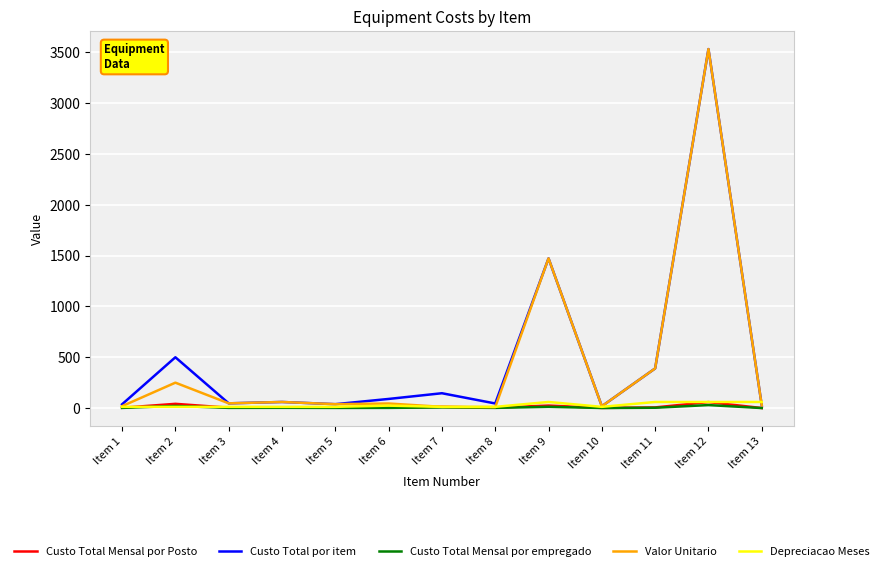

What is the greatest value displayed?

3533.0